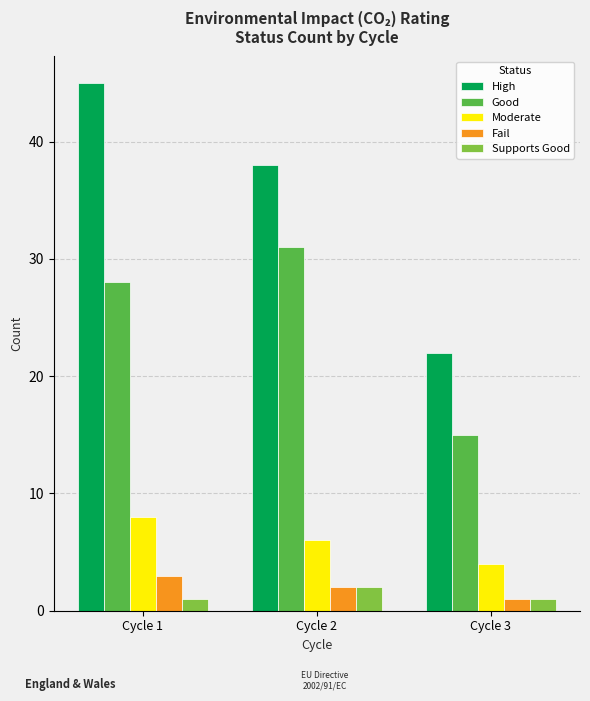

What are all the series names shown in the legend?

High, Good, Moderate, Fail, Supports Good